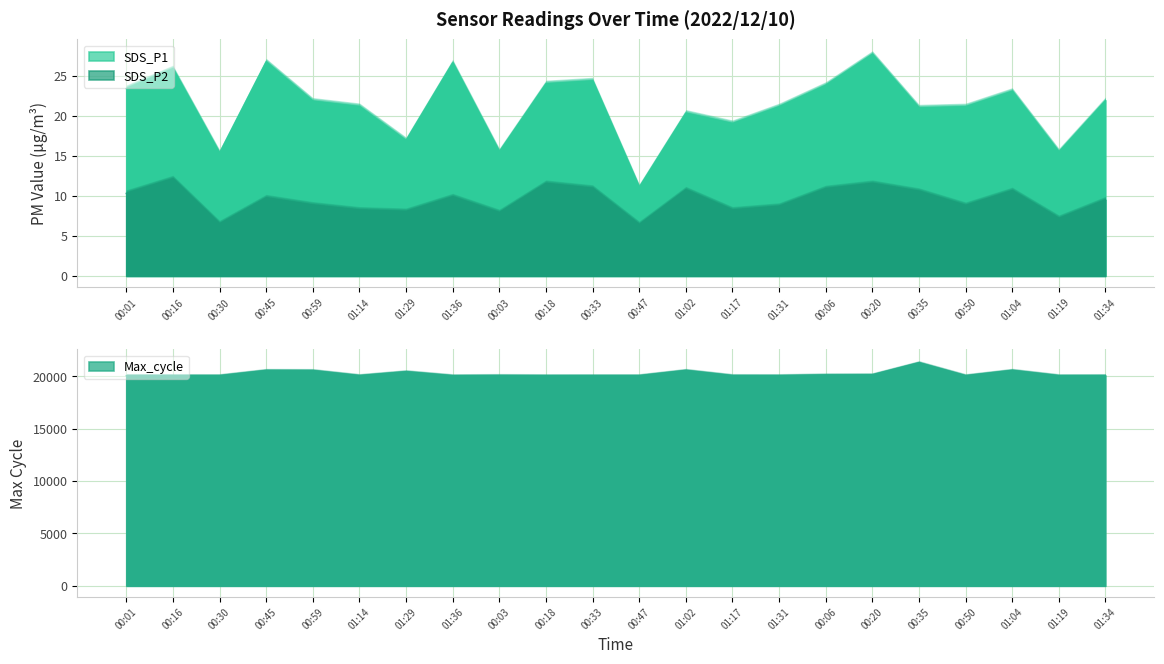

True or false: Max_cycle has more than 2 points higher than both neighbors.

True